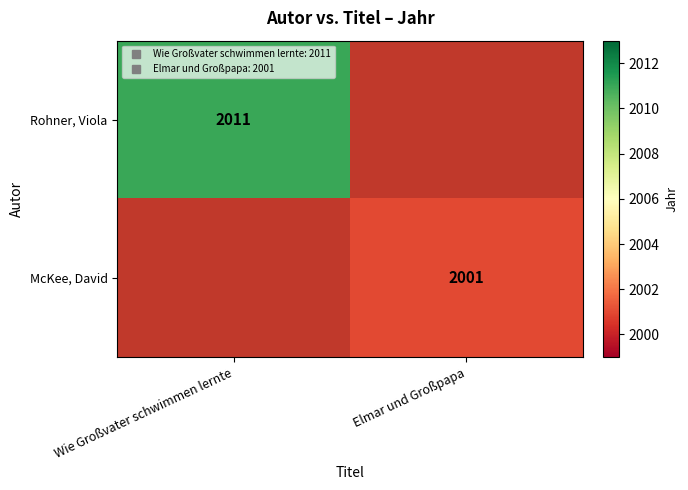

List the series in order of their peak value, highest first.

Rohner, Viola, McKee, David